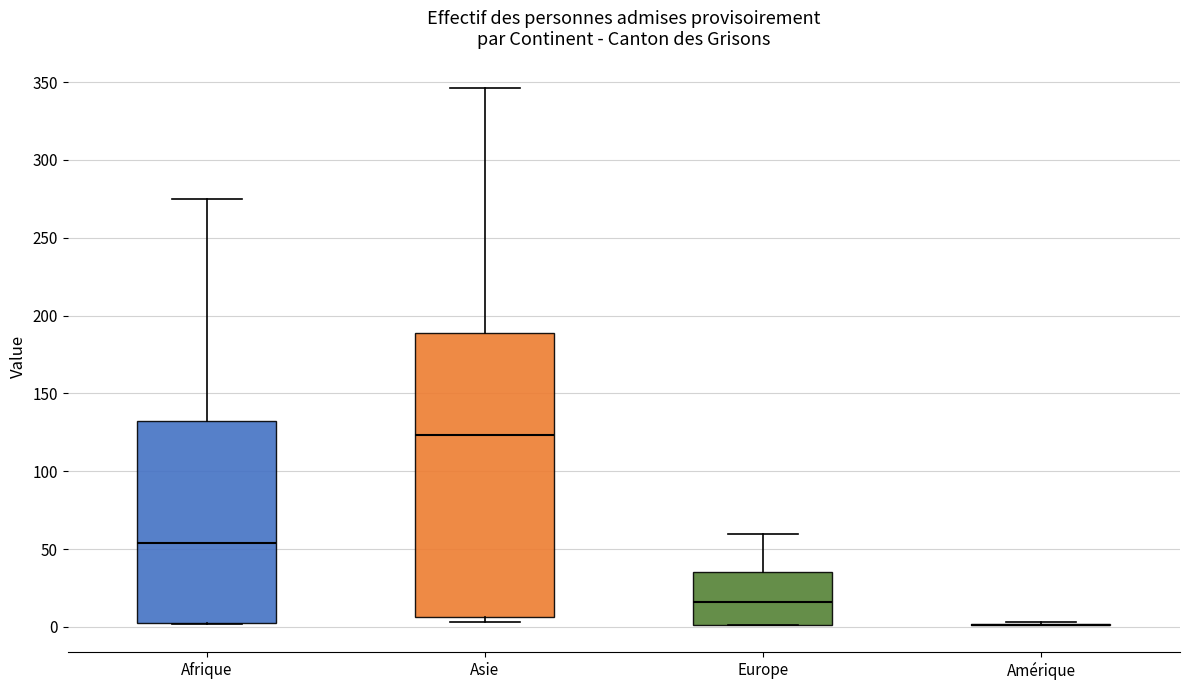

Reading left to right, read every box against the y-axis: the position of its median line, the range the box covers, and the ends of its whiskers. The values are not printed on the chart, so give them approximately, as read against the axis.

Afrique: median 55, box 5 to 130, whiskers 0 to 275
Asie: median 125, box 5 to 190, whiskers 5 (just below the box's lower edge) to 345
Europe: median 15, box 0 to 35, whiskers 0 to 60
Amérique: box collapsed to a line at 0, whiskers 0 to 5